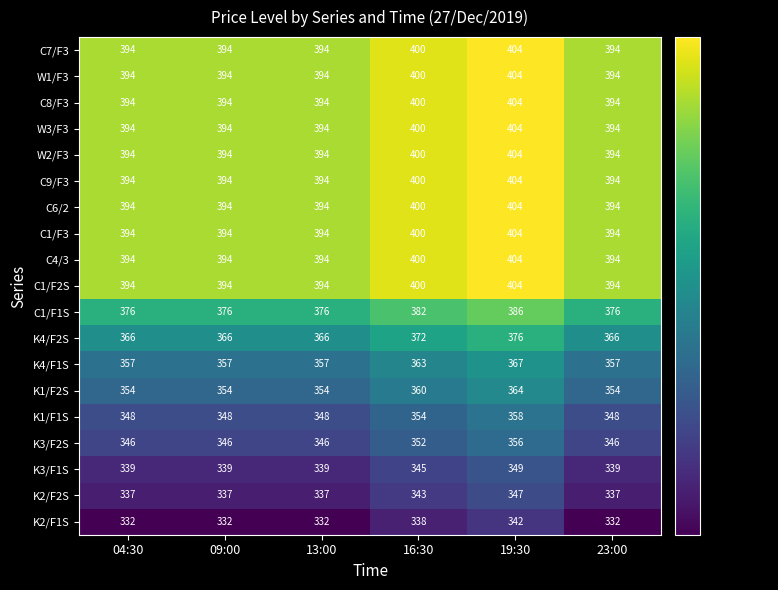

What is the spread (max minus min) of values at 16:30?

62